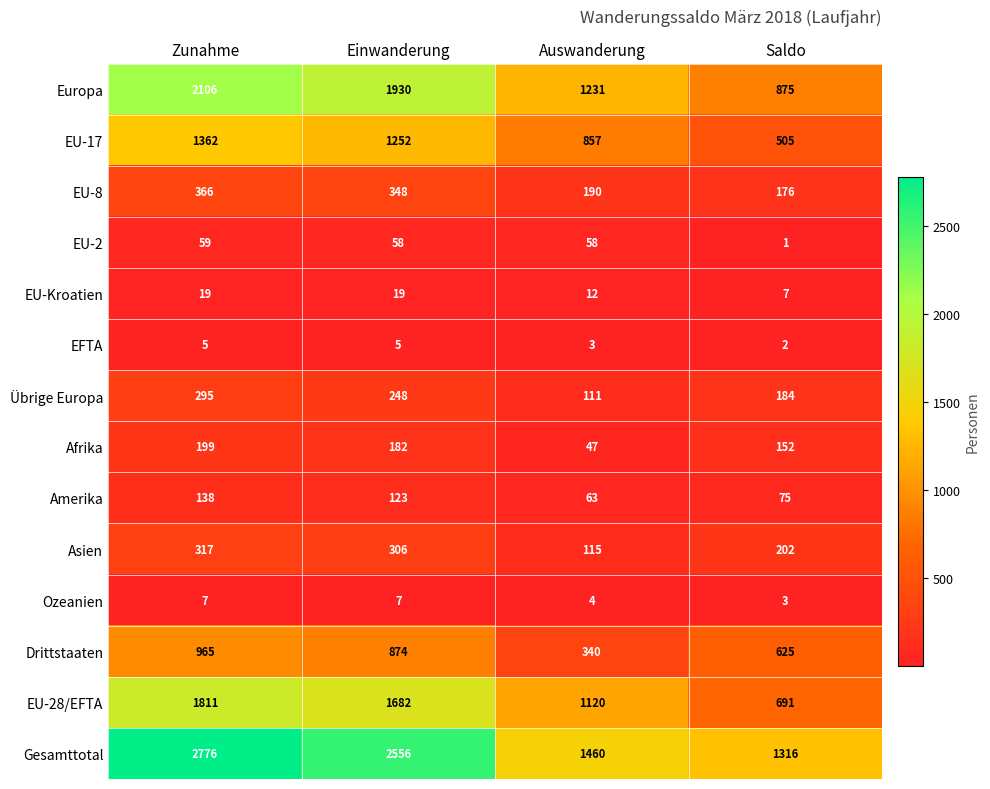

What is the sum of all Ozeanien values?

21